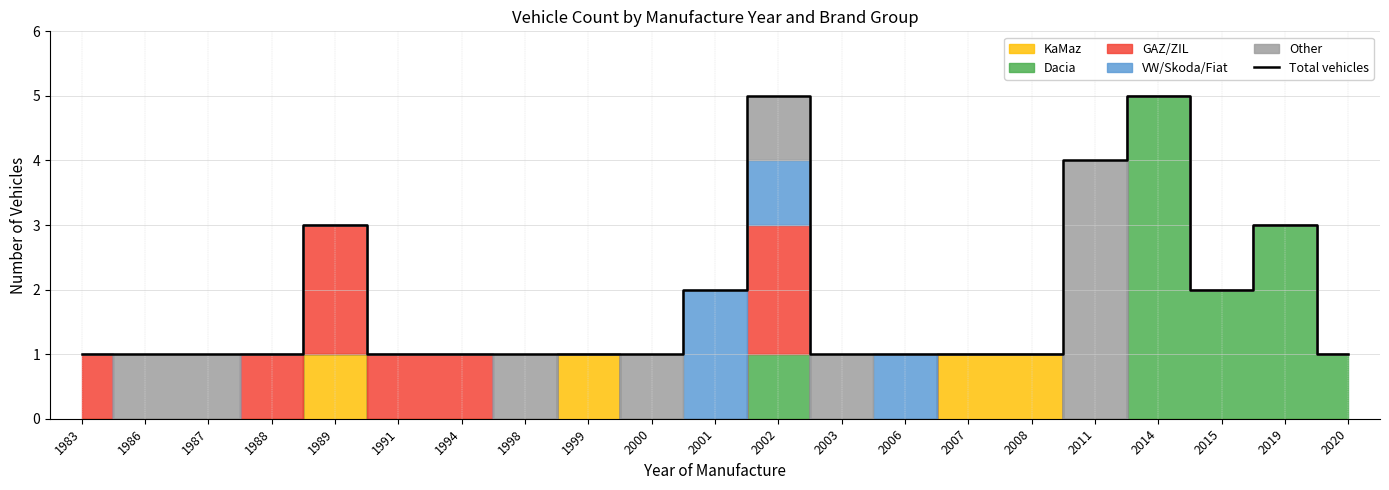

Read the value at 2003.

1